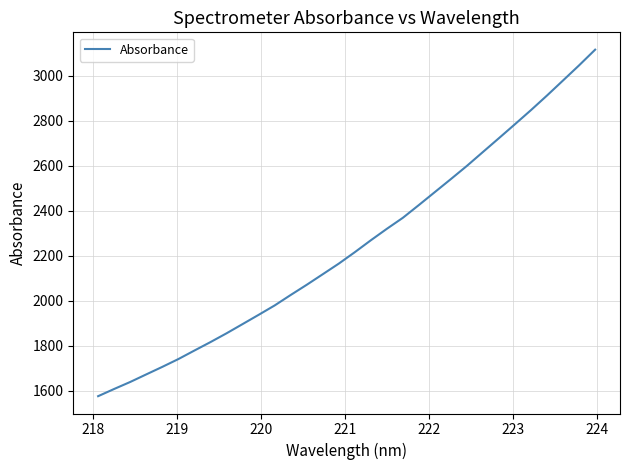

True or false: there are more than 0 points higher than both neighbors.

False